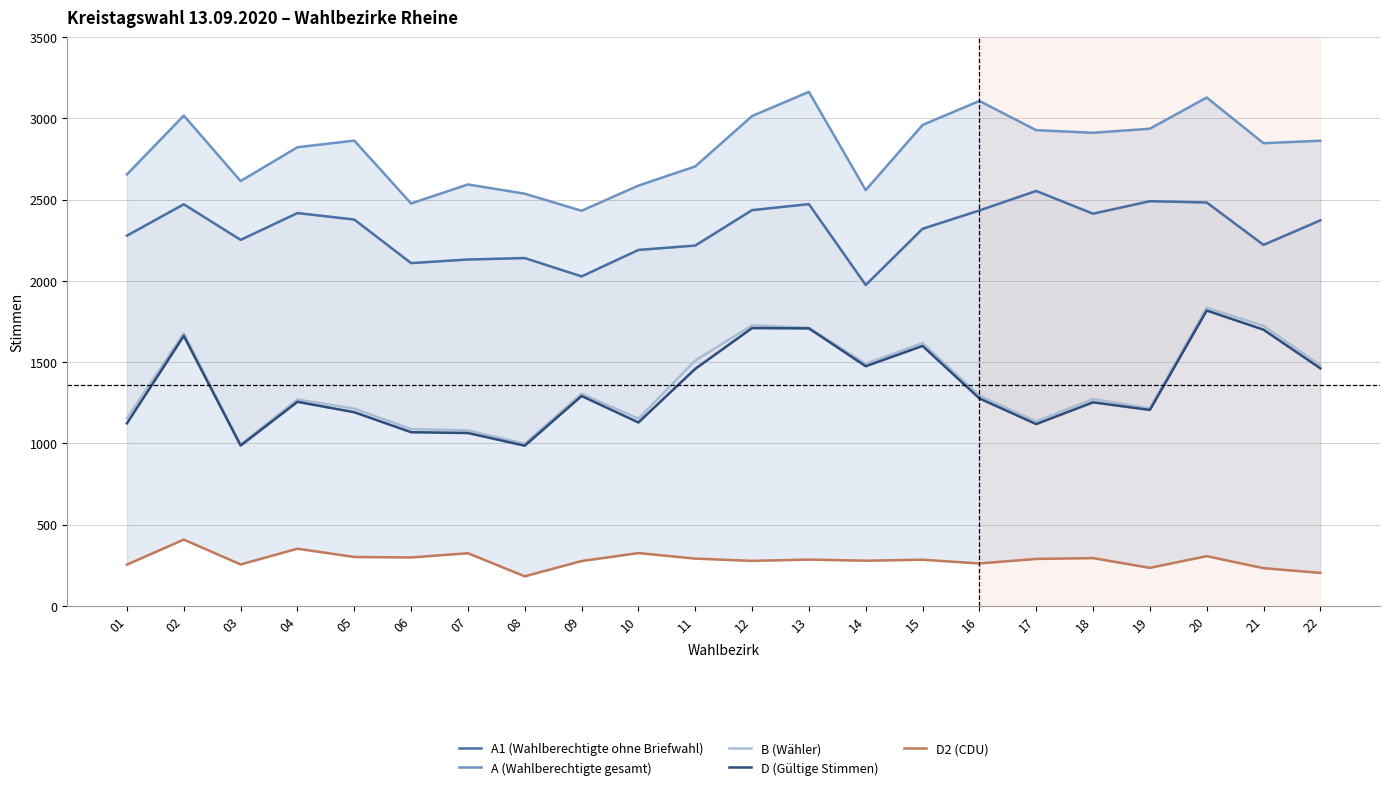

True or false: D2 (CDU) and A1 (Wahlberechtigte ohne Briefwahl) intersect in this chart.

False